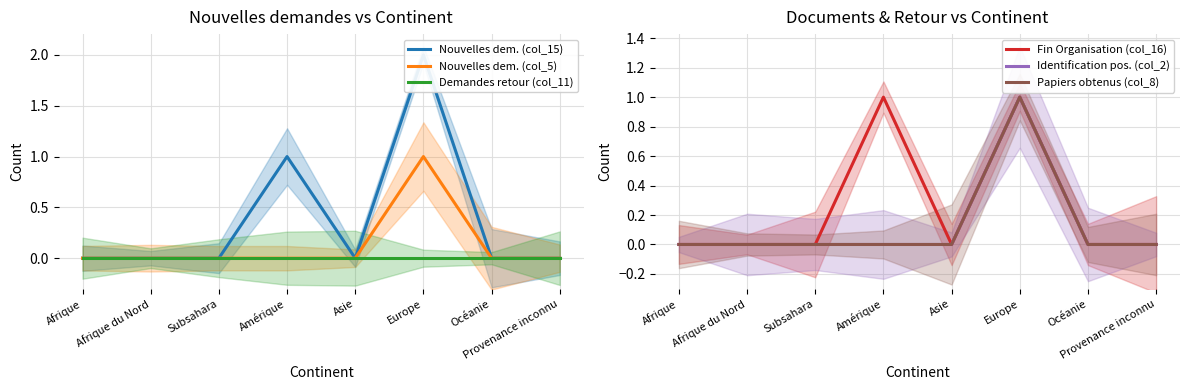

The Nouvelles dem. (col_5) series shows -1 at Subsahara. True or false?

False